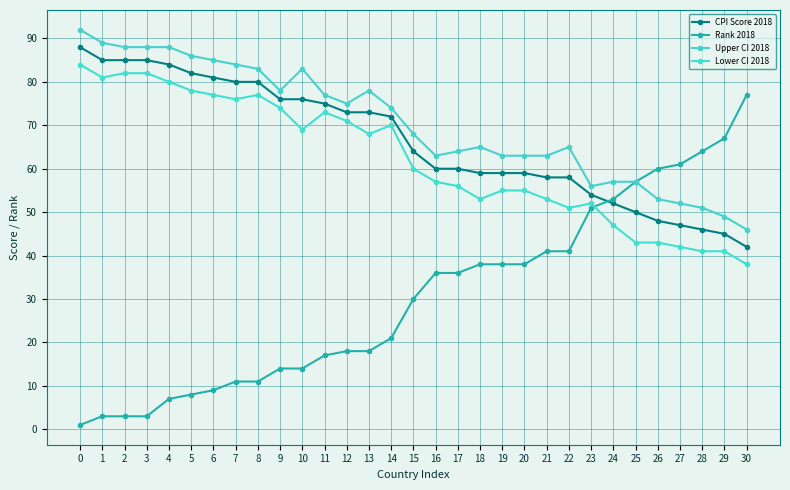

What is the difference between the second highest and second lowest values in the Upper CI 2018 series?

40